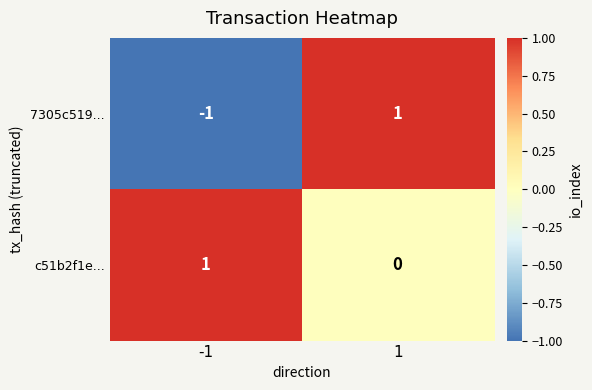

What is the greatest value displayed?

1